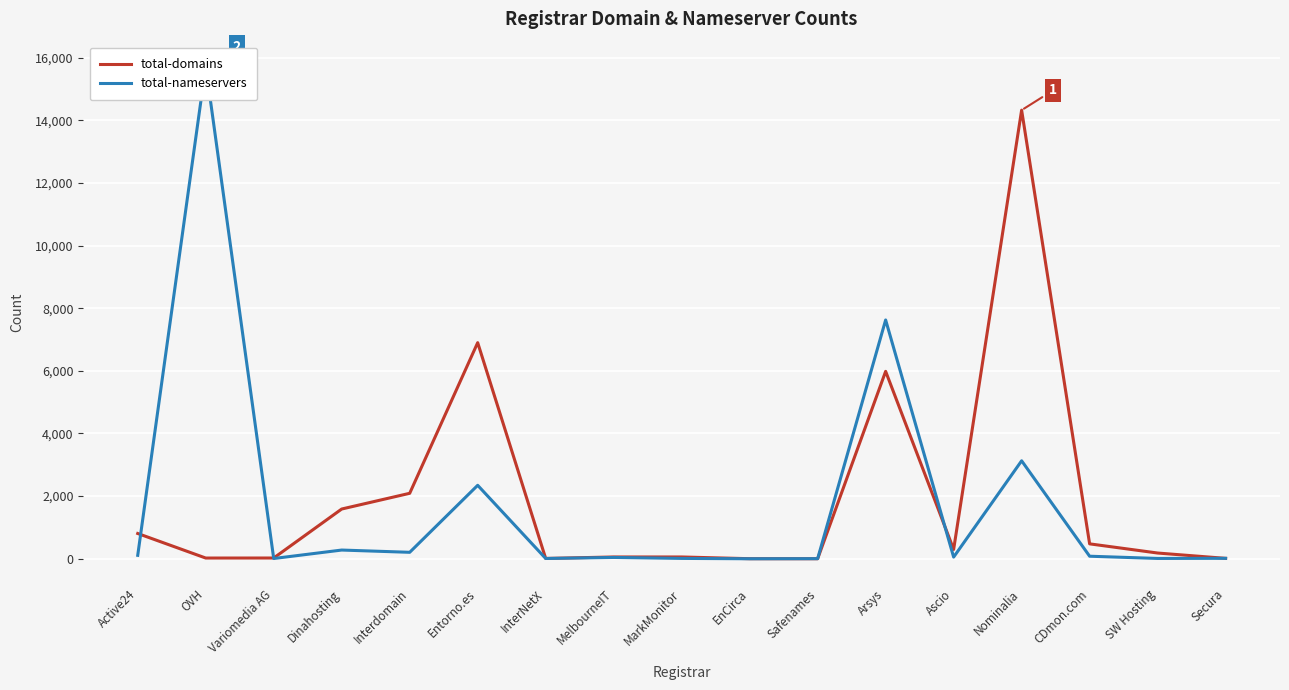

What value does the total-nameservers series have at CDmon.com?

81